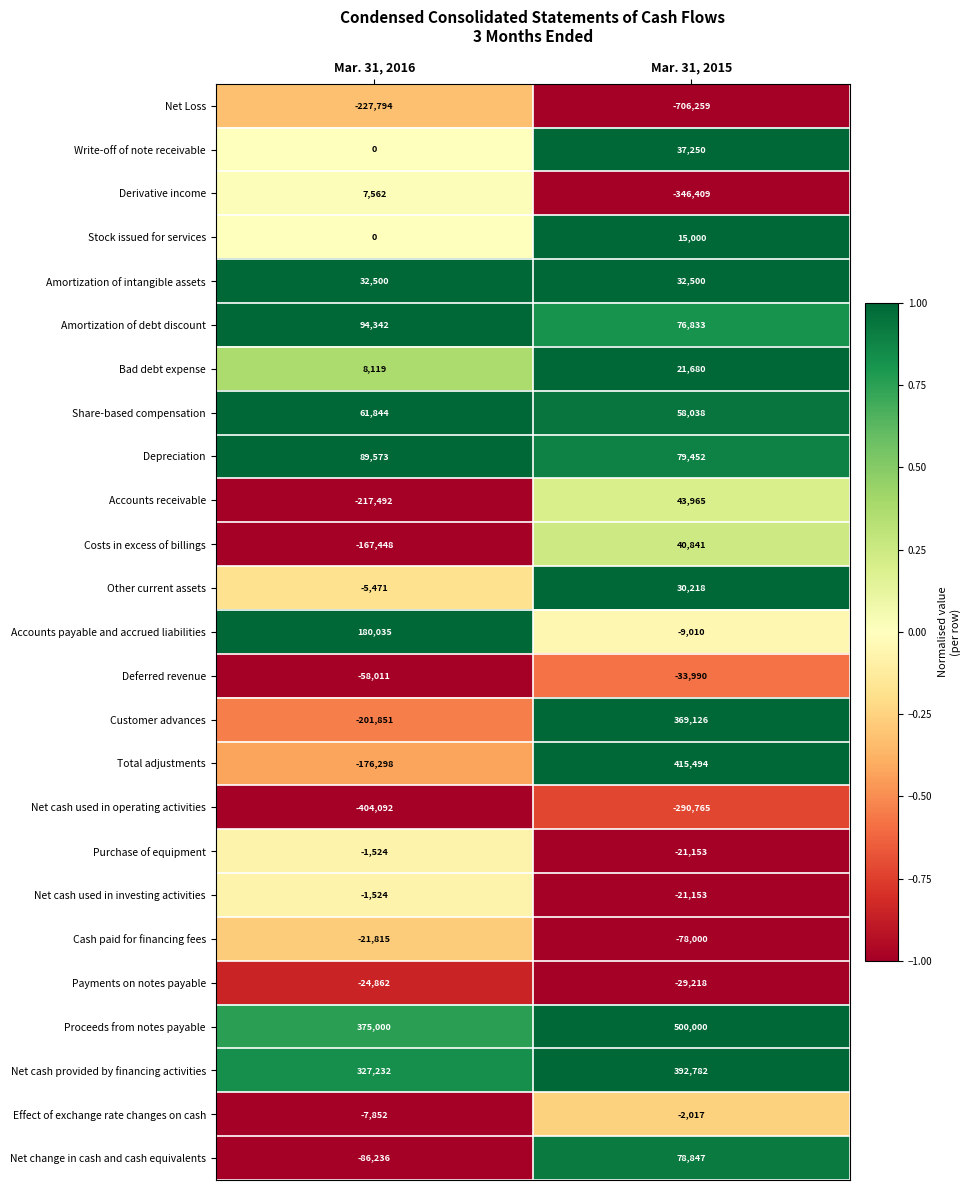

Which series has the largest total across all categories?

Proceeds from notes payable